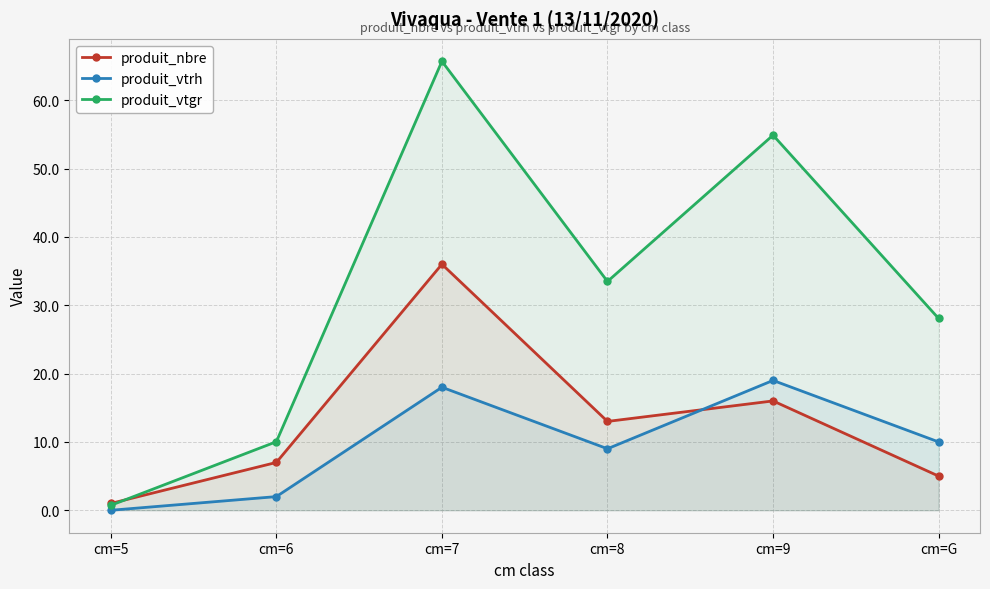

Reading left to right, transcribe all the data shown in this chart.

produit_nbre: cm=5=1.0	cm=6=7.0	cm=7=36.0	cm=8=13.0	cm=9=16.0	cm=G=5.0
produit_vtrh: cm=5=0.0	cm=6=2.0	cm=7=18.0	cm=8=9.0	cm=9=19.0	cm=G=10.0
produit_vtgr: cm=5=0.7	cm=6=10.0	cm=7=65.7	cm=8=33.5	cm=9=54.9	cm=G=28.1